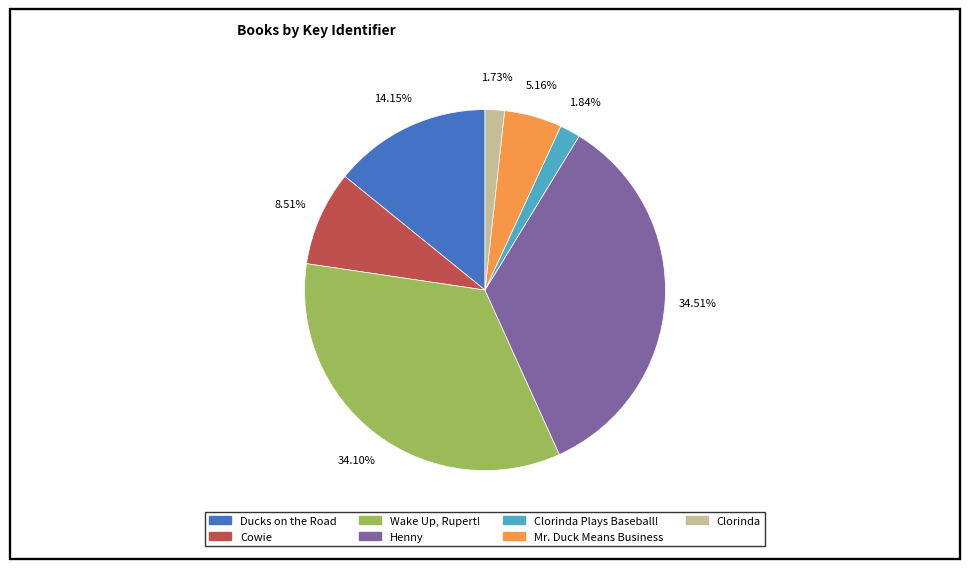

How many segments does this pie chart have?

7